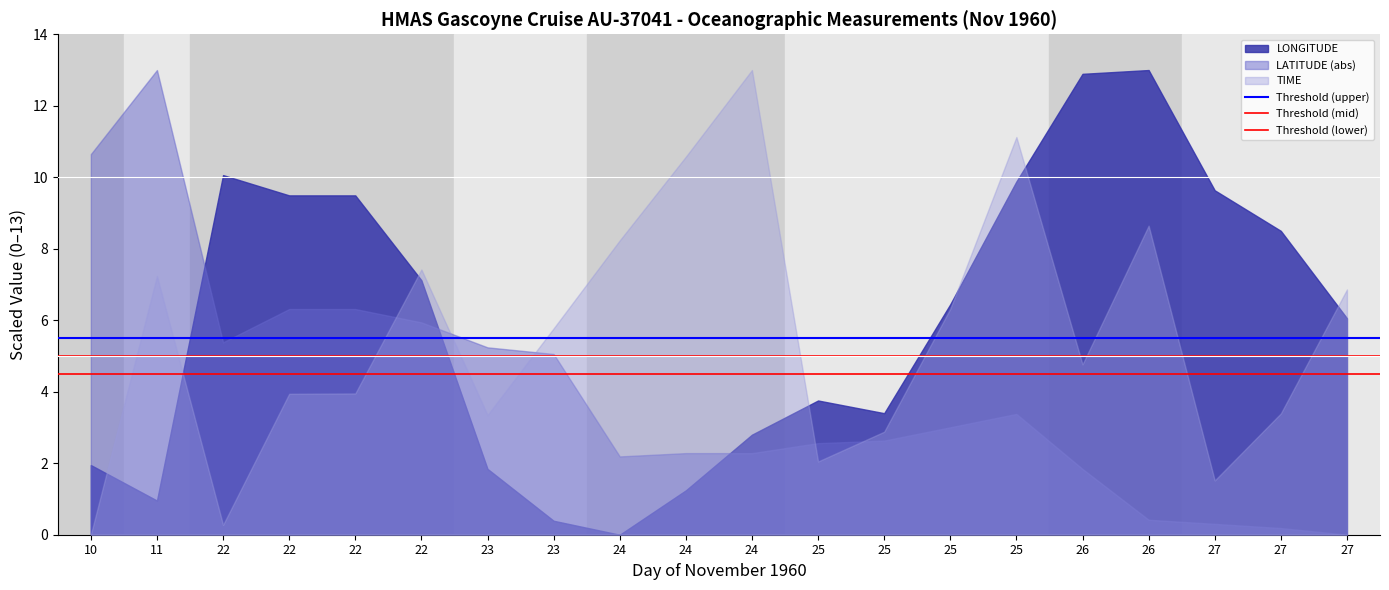

Count the number of data series in this chart.

3